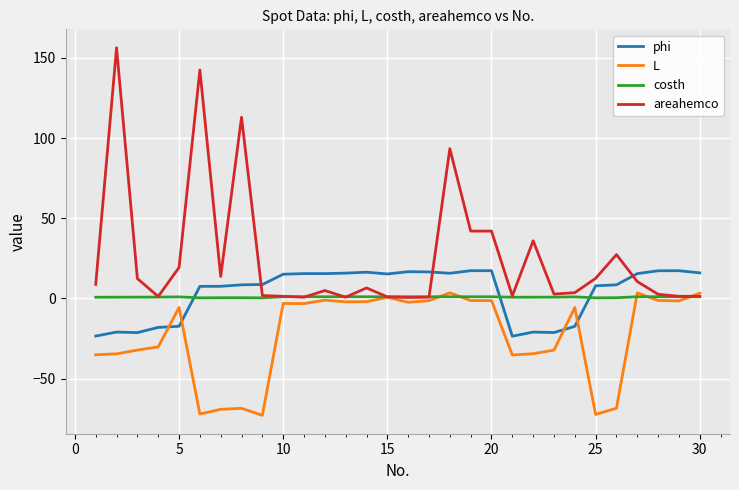

What is the minimum value shown in the chart?

-73.0